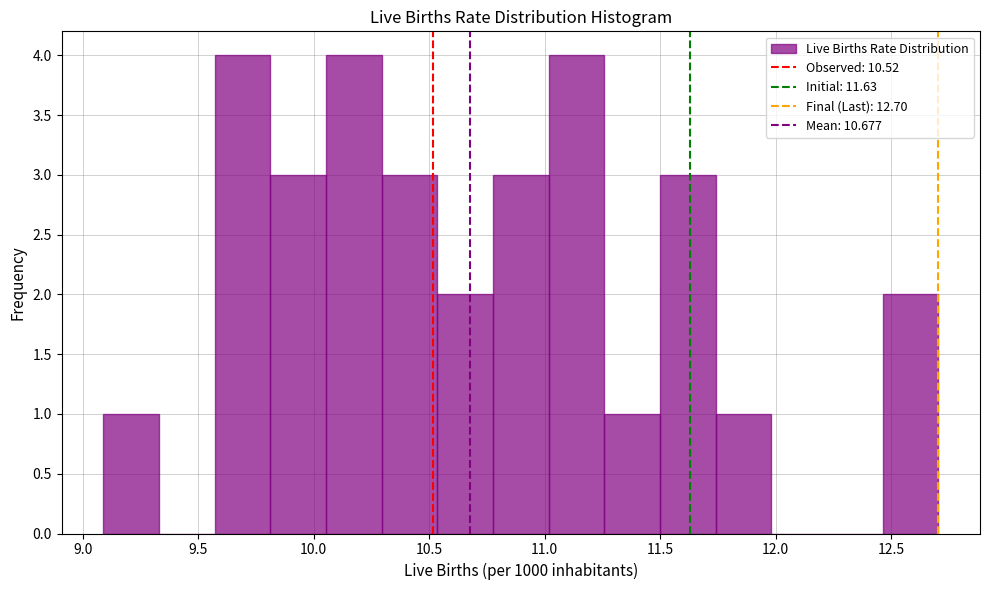

How tall is the bar that spans 10.05 to 10.30 on the x-axis? Neither the bar edges nor the heights are printed on the chart, so give them approximately, as read against the axes.

4